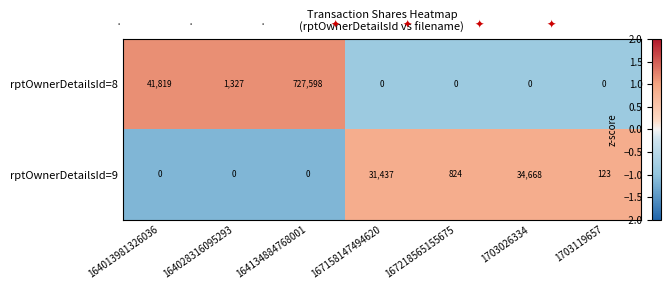

Read the rptOwnerDetailsId=9 value at 167218565155675.

824